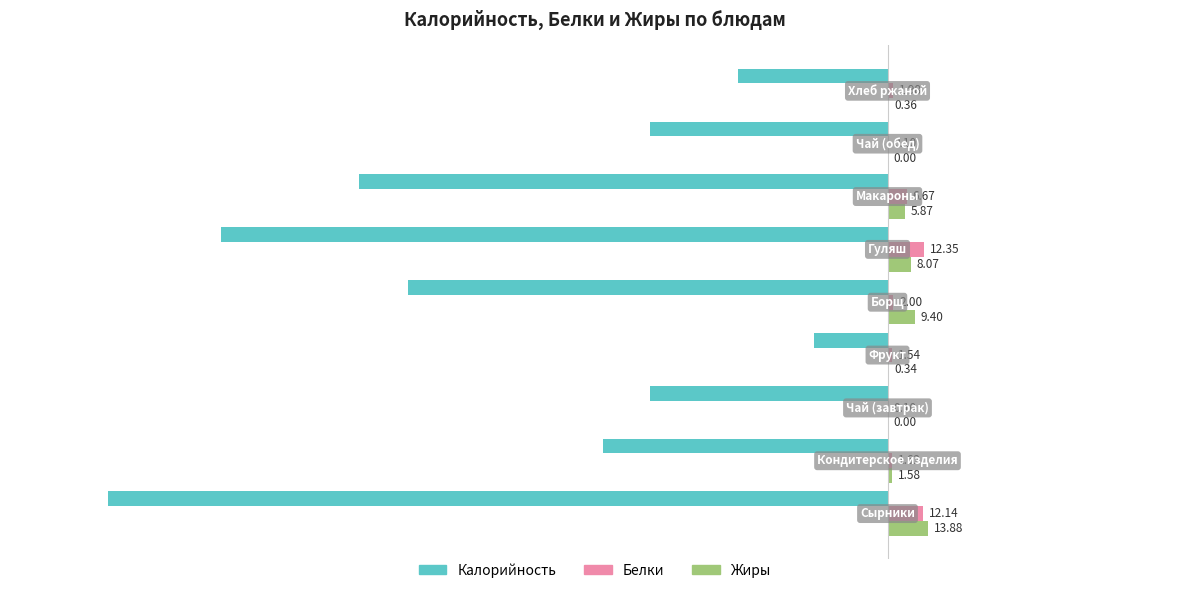

Which series has the largest total across all categories?

Жиры